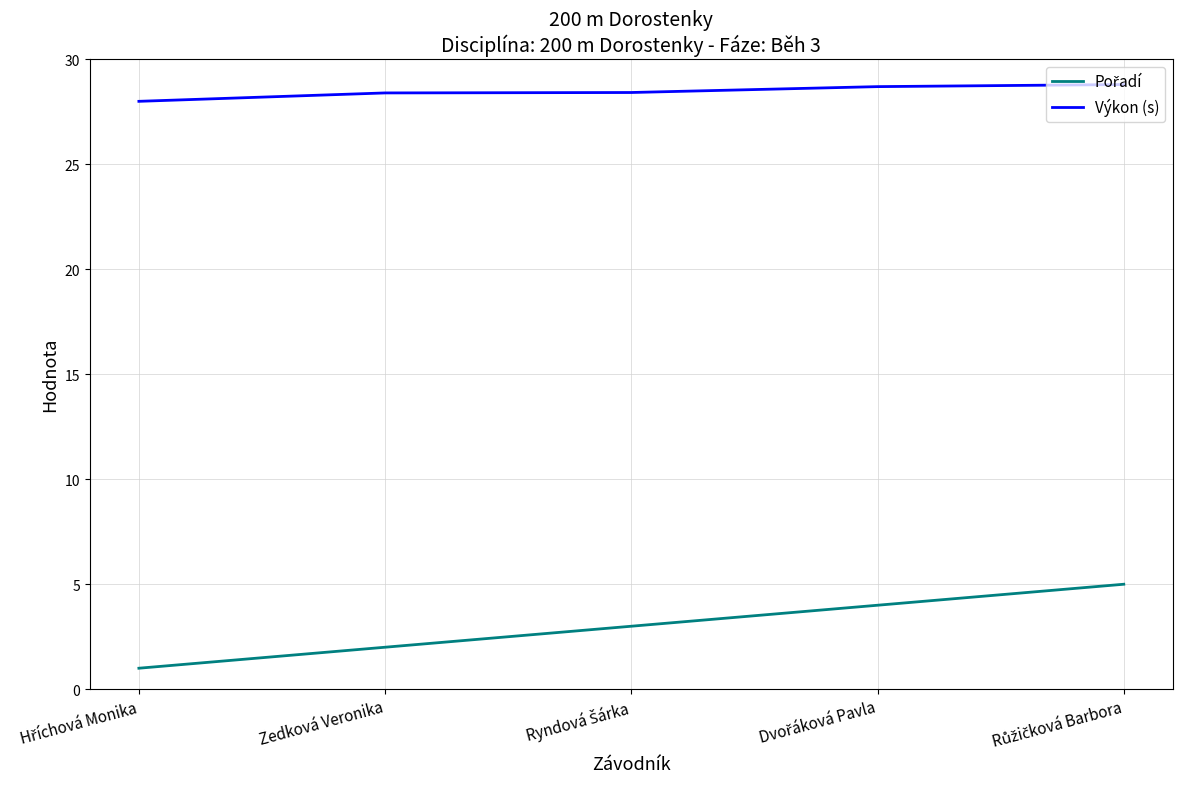

The Výkon (s) series shows 8.5 at Zedková Veronika. True or false?

False